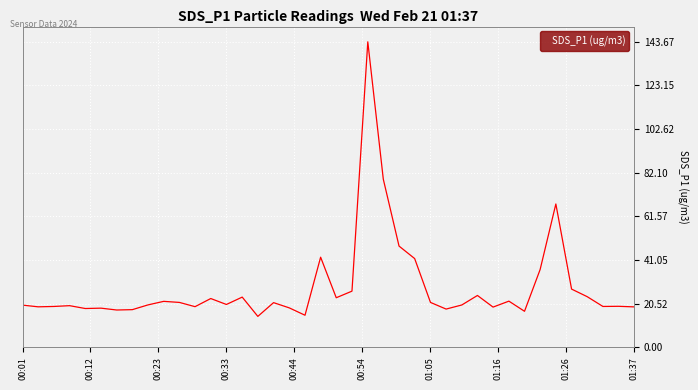

What is the smallest value displayed?

14.5